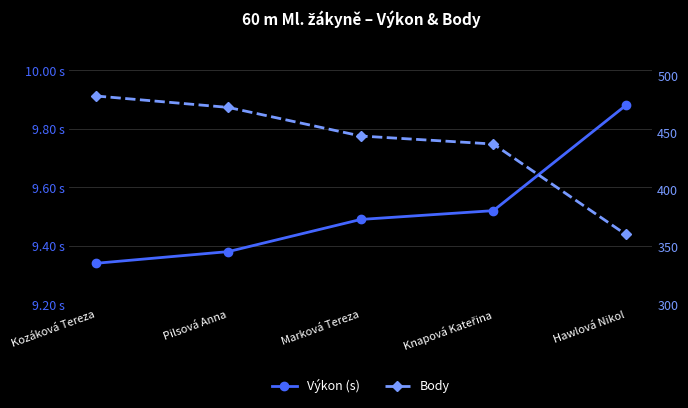

Is this an area chart (filled region under the line)?

No